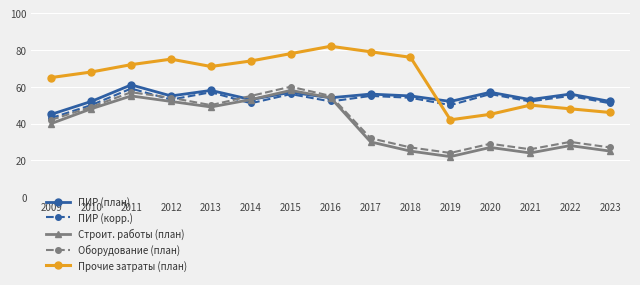

What is the value of the Строит. работы (план) point at the 14th from the left?

28